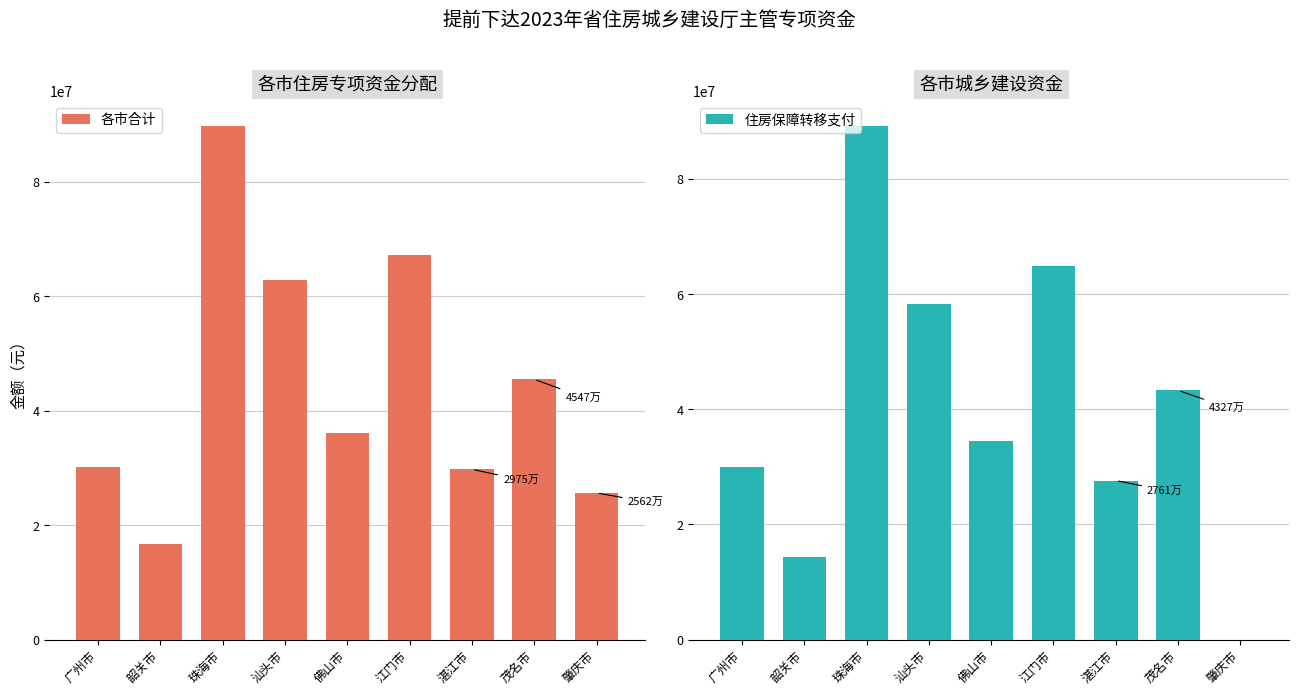

List the series in order of their overall mean, lowest first.

住房保障转移支付, 各市合计